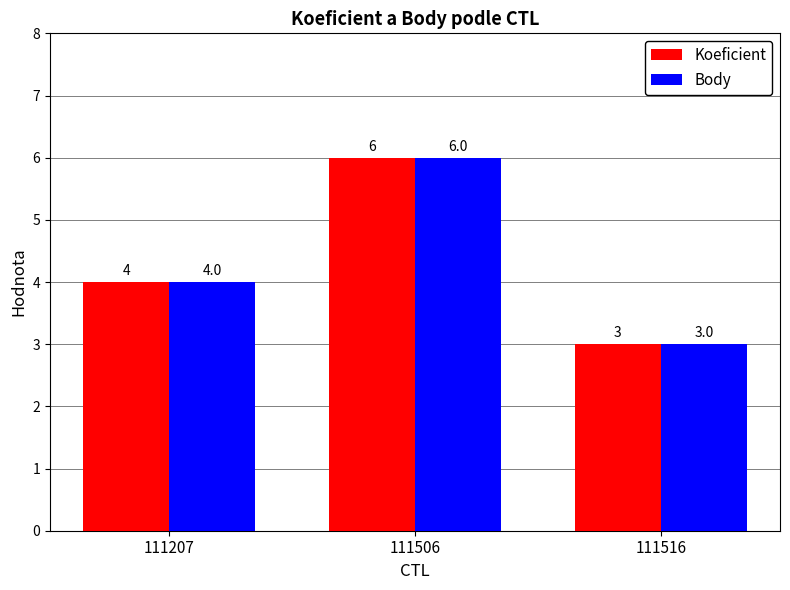

The value of Koeficient at 111207 is 4. True or false?

True